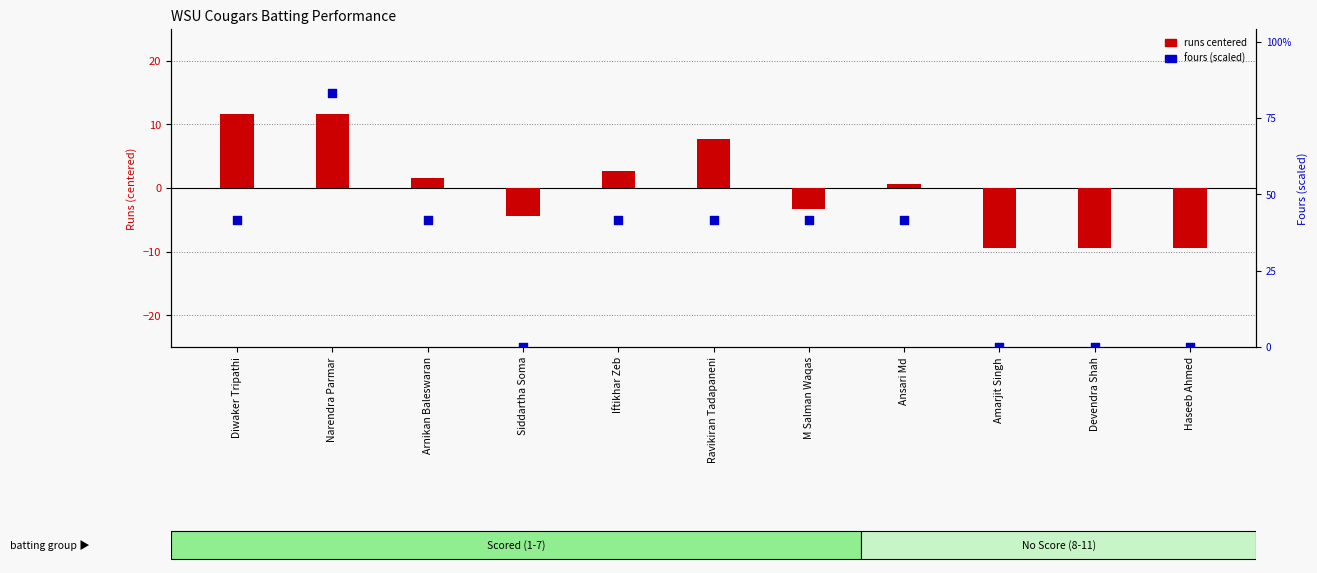

At how many categories does at least one series exceed -1?

11